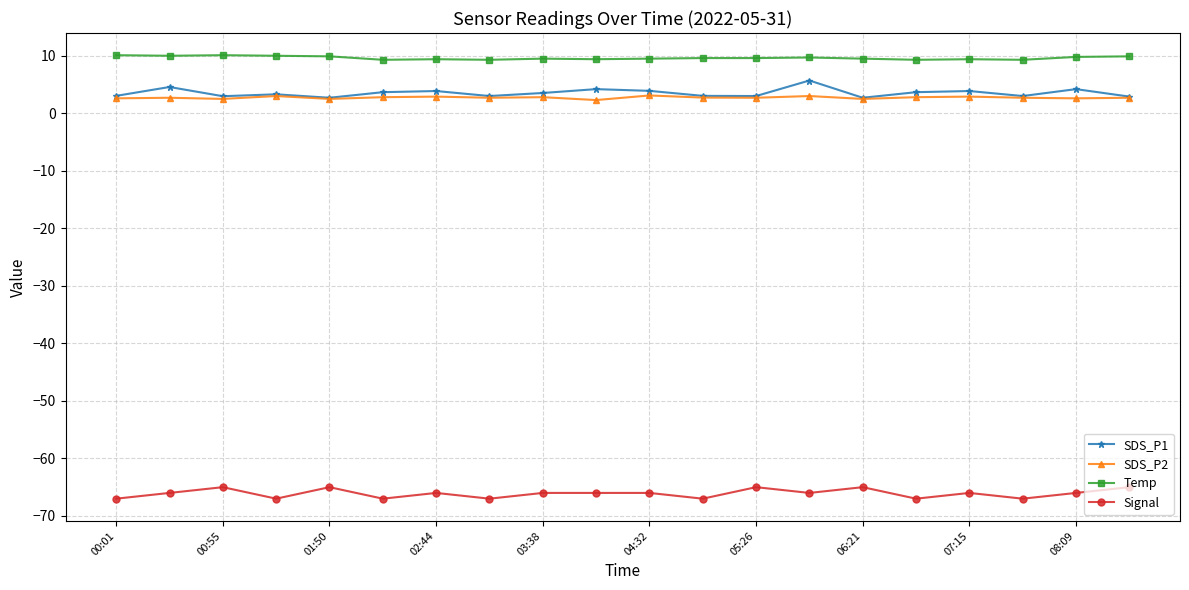

Which series has the largest total across all categories?

Temp